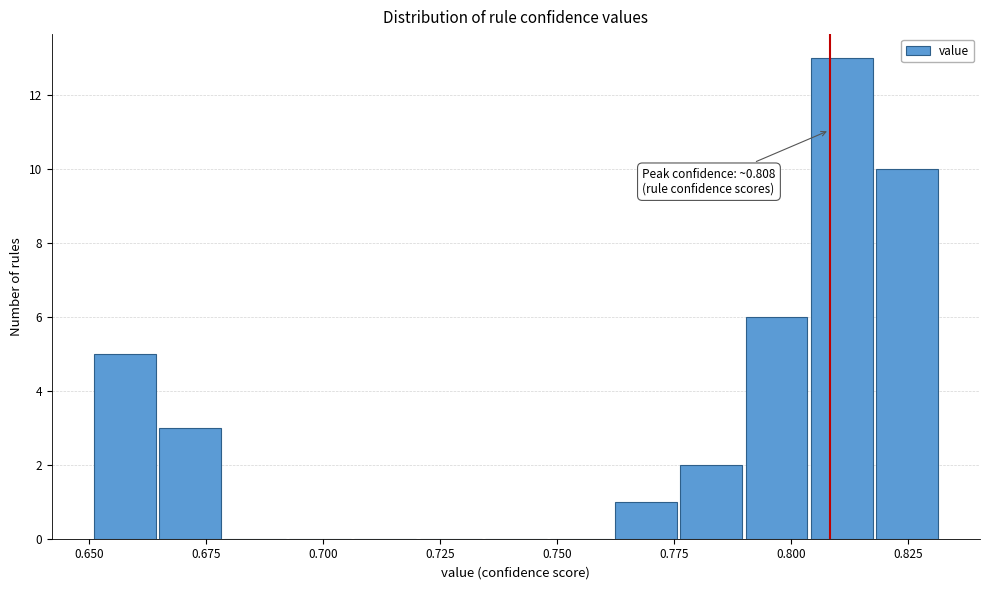

Read against the x-axis, roughly where is the centre of the tallest bar?

0.810